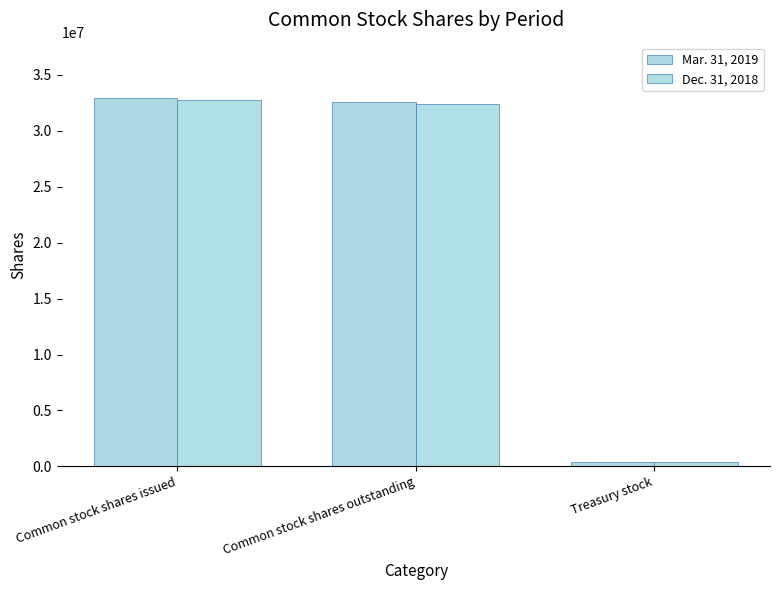

Read the Dec. 31, 2018 value at Treasury stock, to the nearest 10.

376530